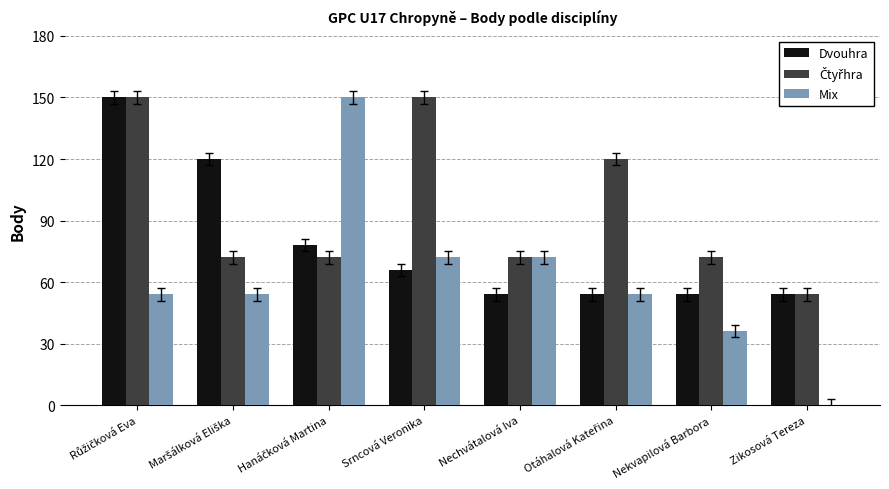

The Dvouhra series shows 20 at Zikosová Tereza. True or false?

False